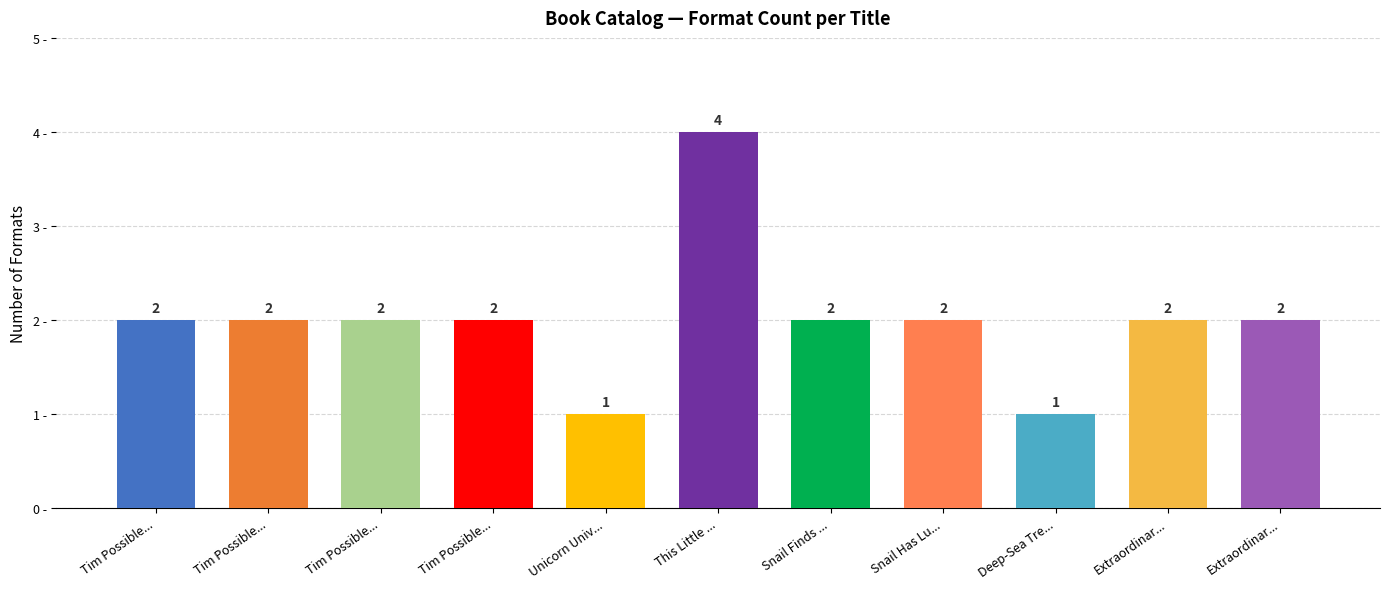

The value at Snail Has Lu... is 1. True or false?

False